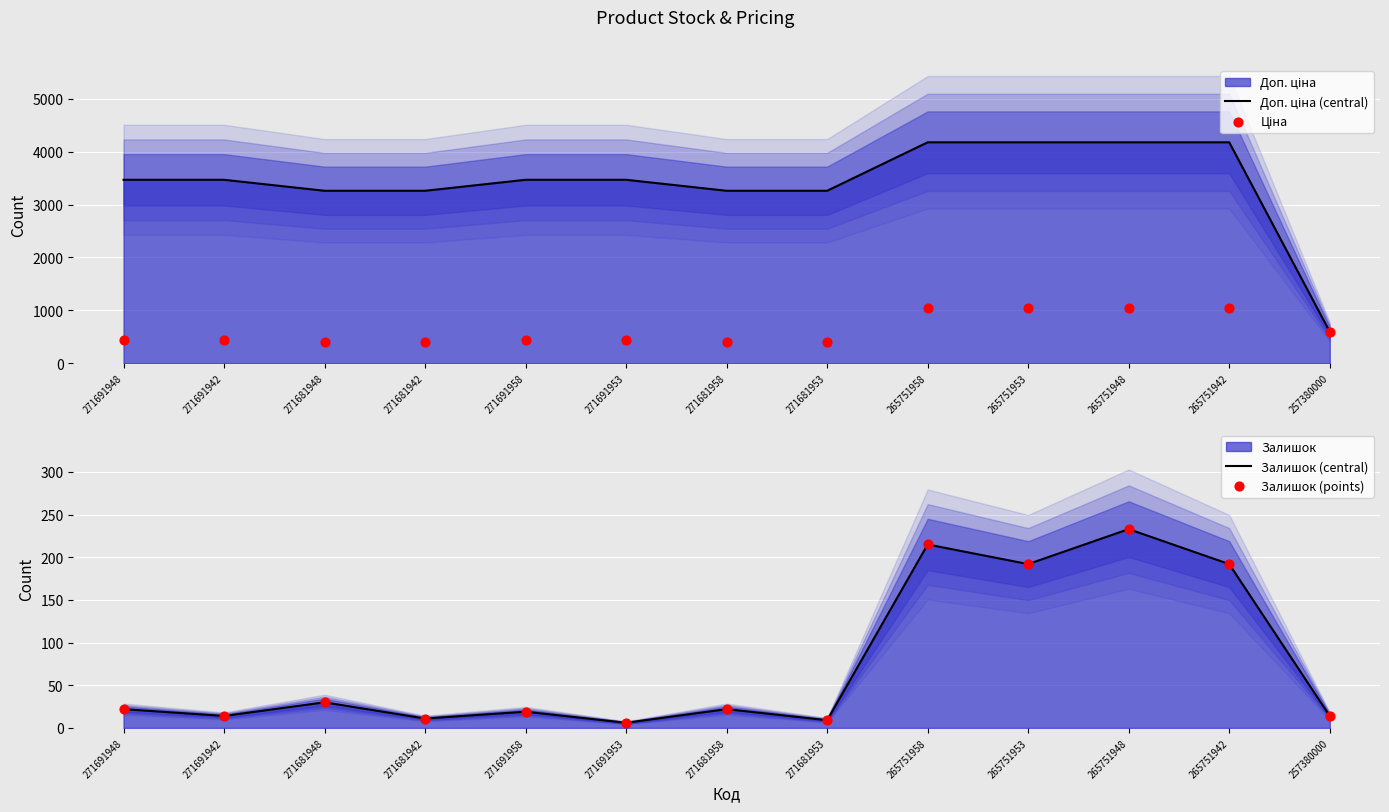

Which series reaches the minimum Y coordinate?

Залишок (central)